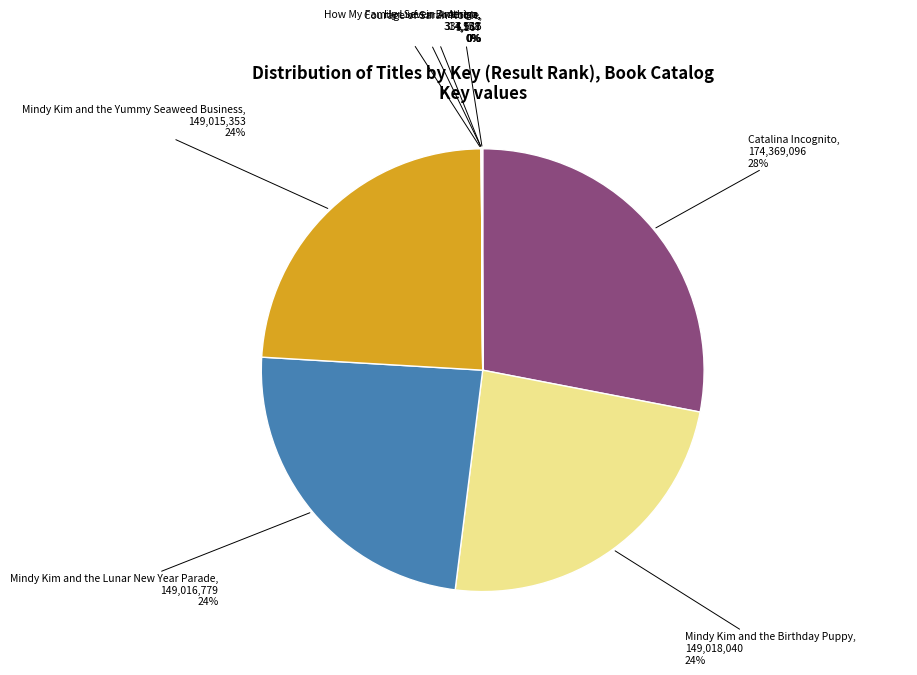

Is it true that Mindy Kim and the Birthday Puppy is 24% of the pie?

True